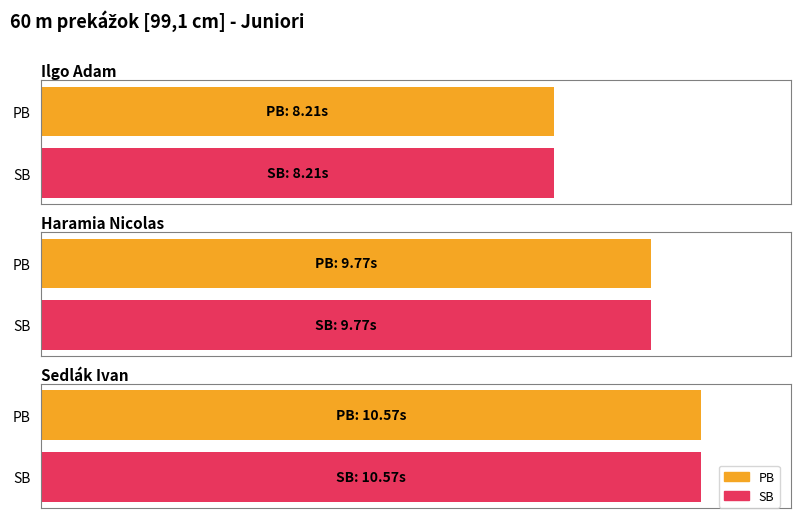

True or false: PB has a value of 14.3 at Sedlák Ivan.

False